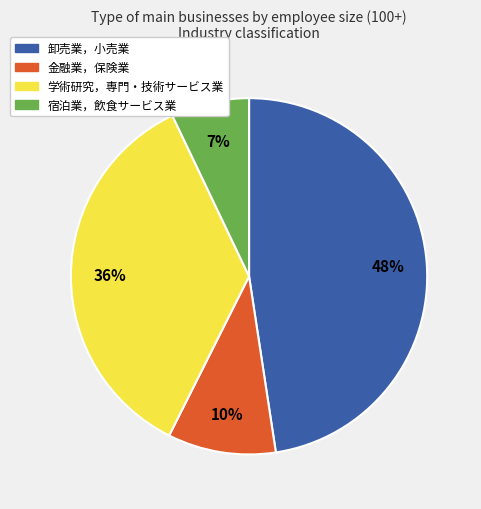

To the nearest percent, what is the difference between the largest and smallest slice percentages?

41%